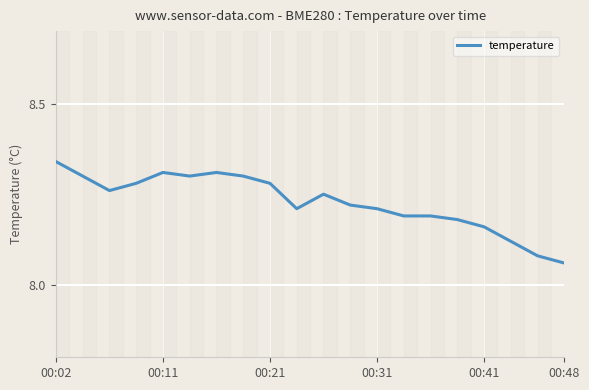

Where is the data nearest to the value 8?

00:48